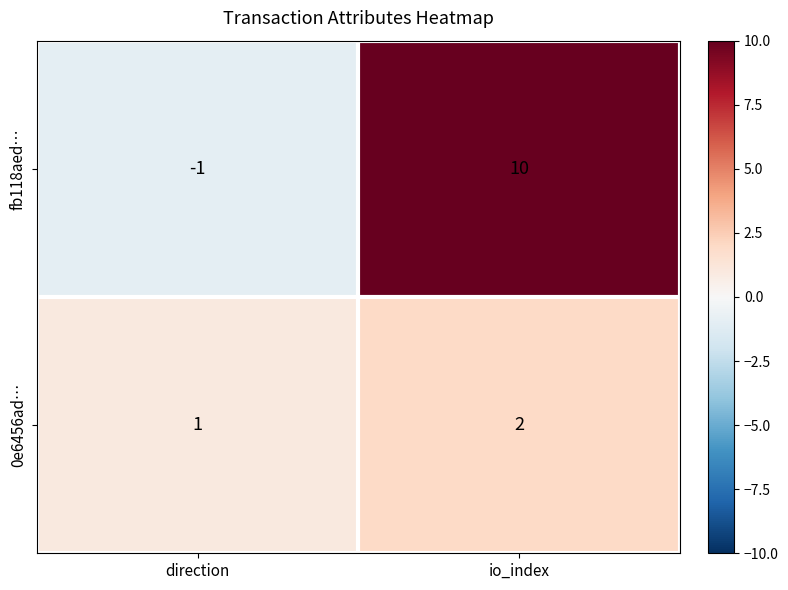

How many categories are shown in the chart?

2